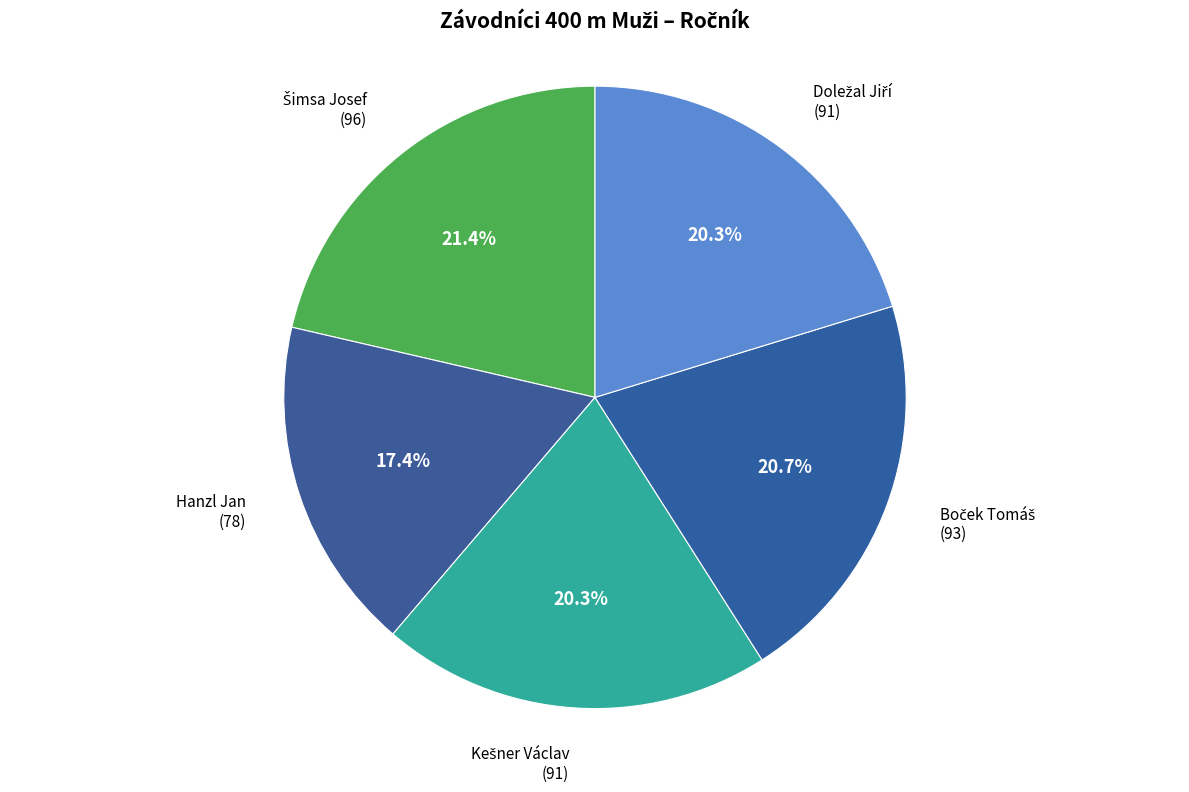

Count the number of slices in the pie.

5